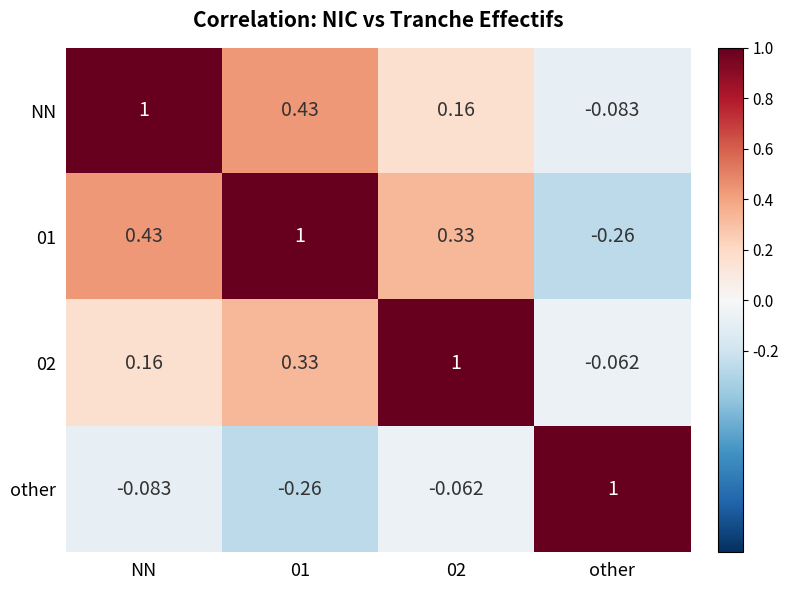

What is the difference between the highest and lowest values at 02?

1.1